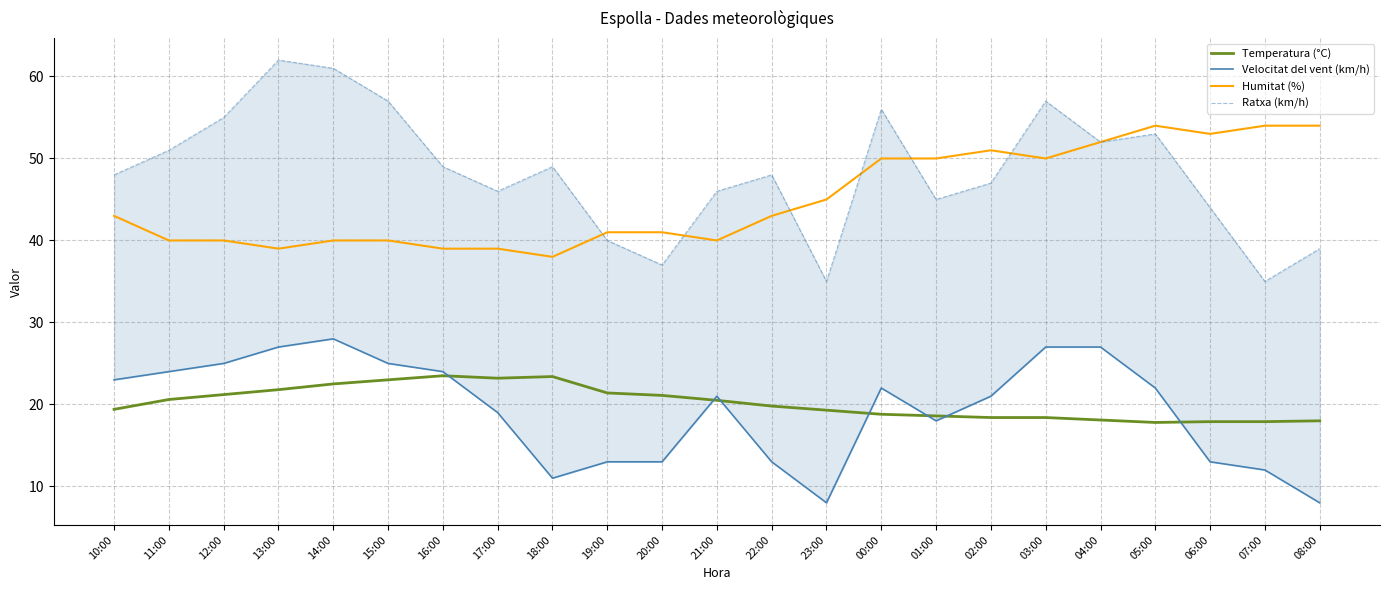

At which category is the sum across all series the highest?

03:00